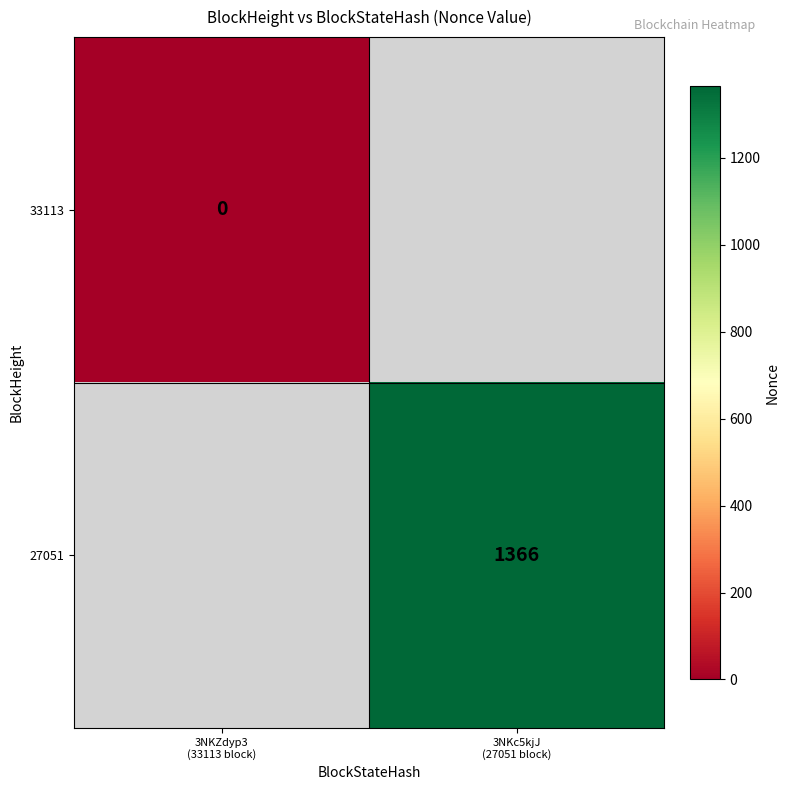

What is the maximum value shown in the chart?

1366.0